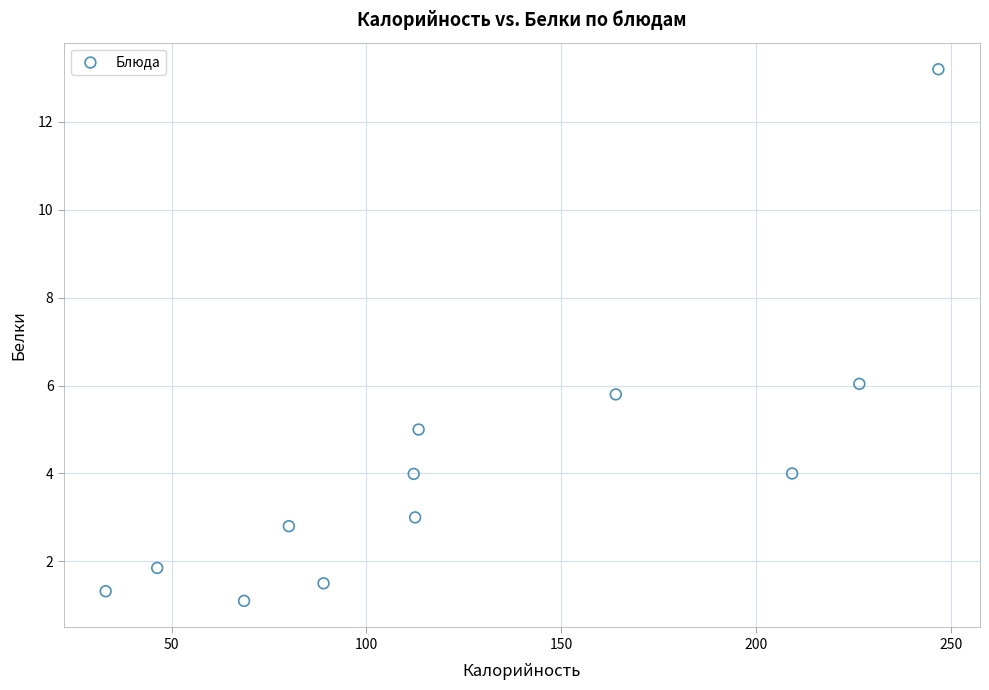

What Y value in the scatter plot is closest to 7?

6.0